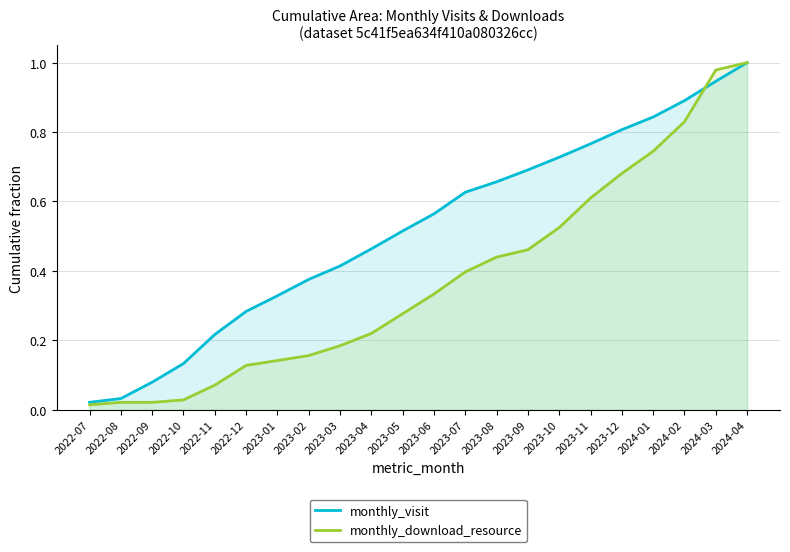

What is the difference between the highest and lowest values at 2023-04?

0.2